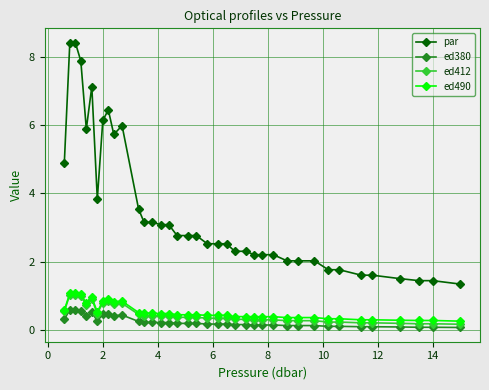

True or false: ed412 has more than 0 points higher than both neighbors.

True